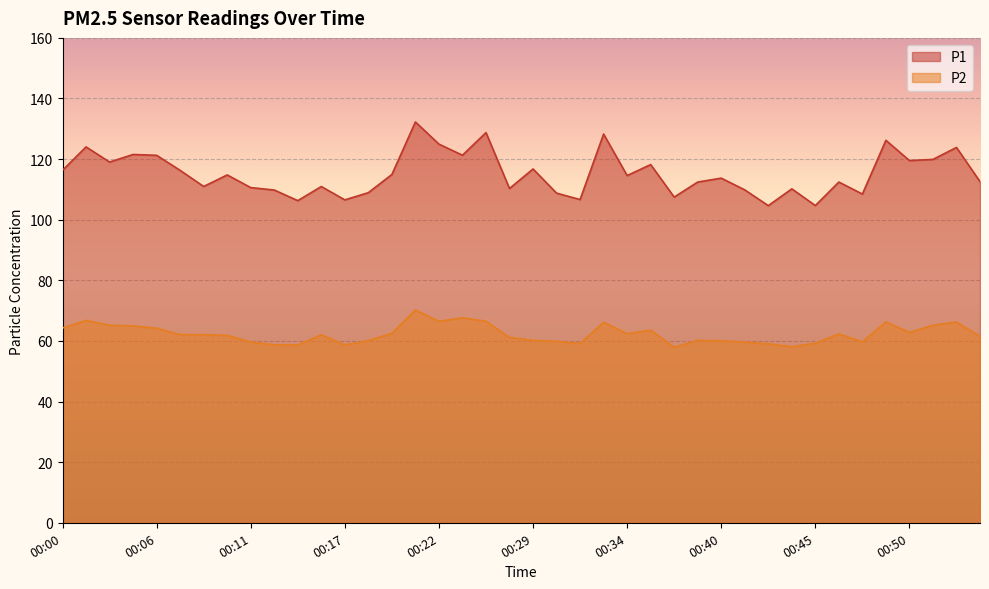

True or false: P2 and P1 cross at least once.

False